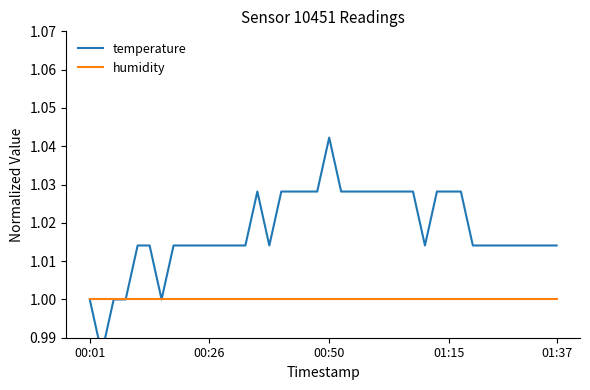

What is the sum of the humidity values at 23 and 15?

2.0